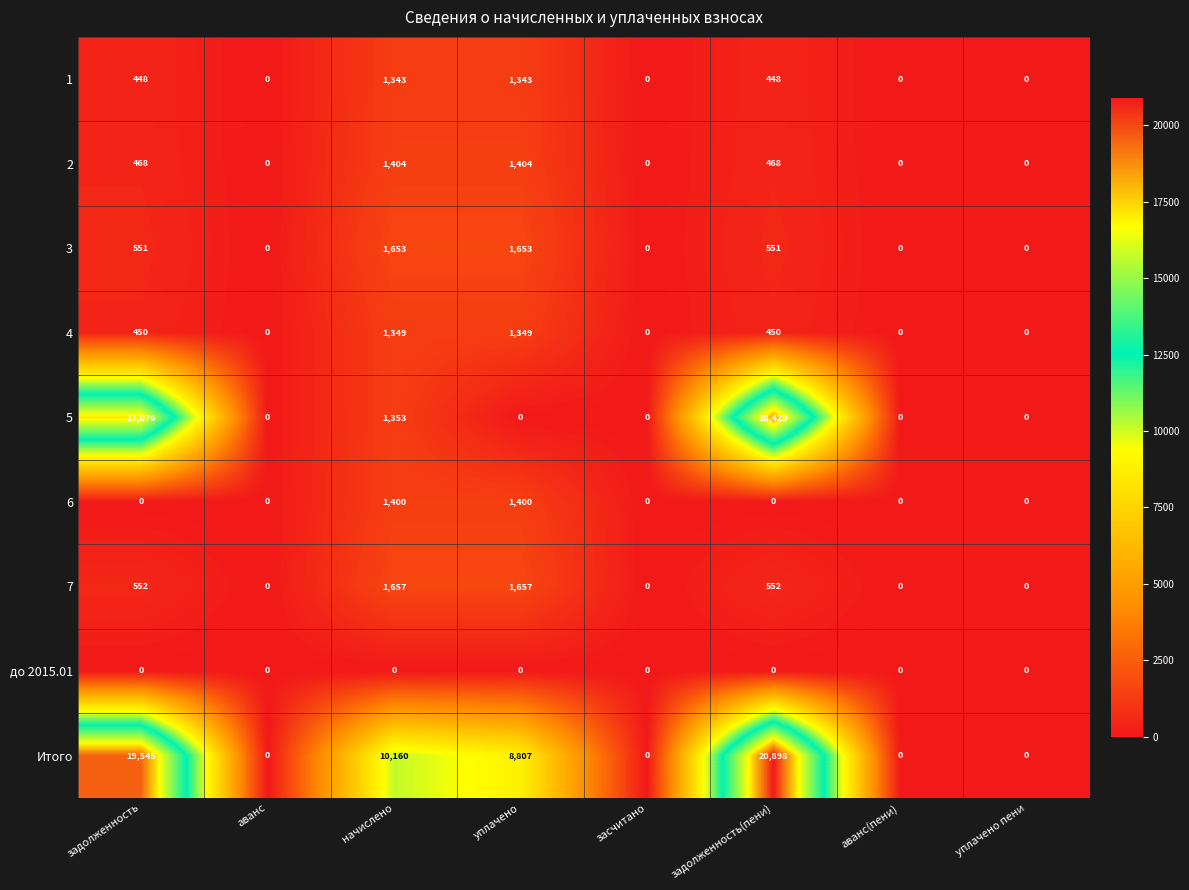

The Итого series shows 0 at аванс(пени). True or false?

True